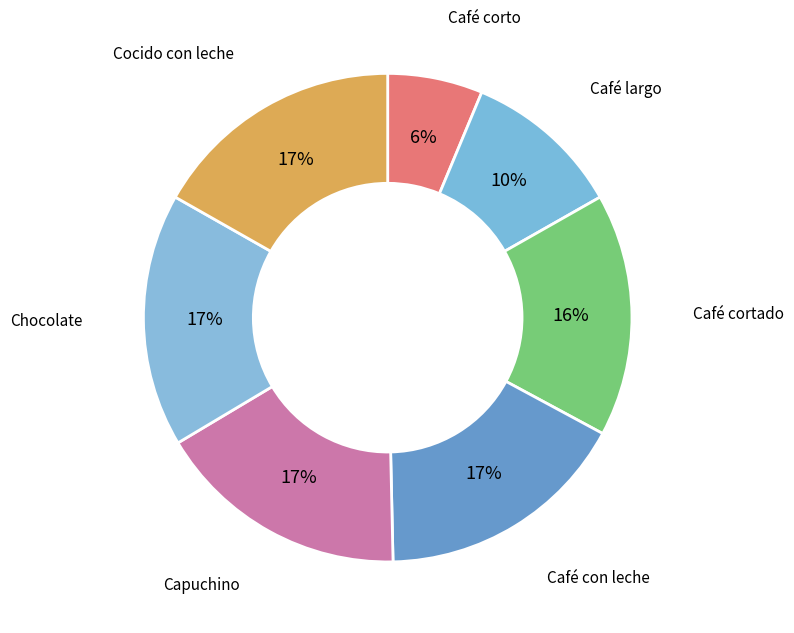

How many slices are in this pie chart?

7